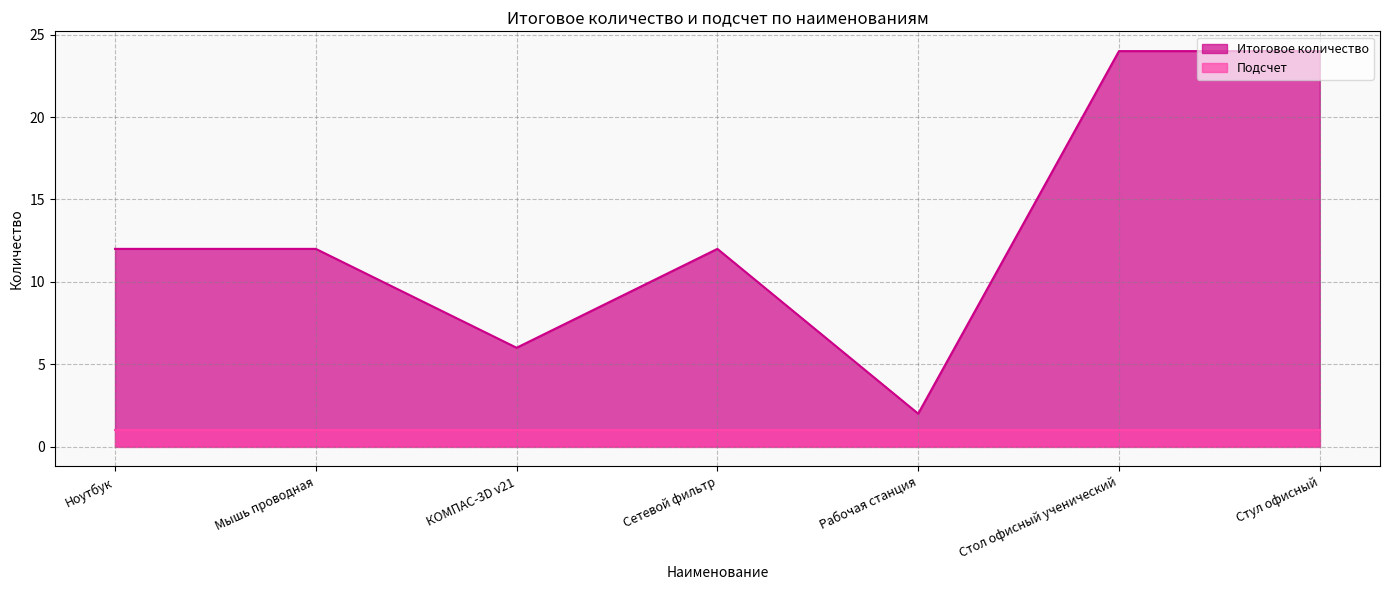

Reading left to right, extract all data points from this chart.

Ноутбук=12	Мышь проводная=12	КОМПАС-3D v21=6	Сетевой фильтр=12	Рабочая станция=2	Стол офисный ученический=24	Стул офисный=24